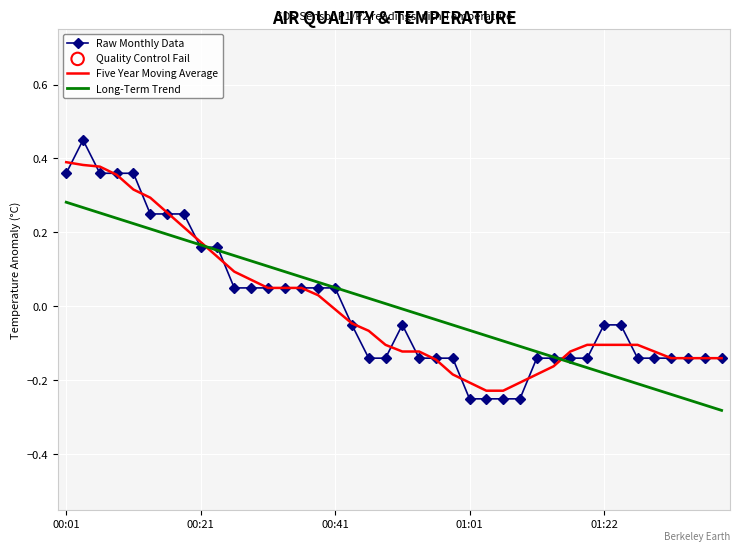

Which series has the largest range (max minus min)?

Raw Monthly Data